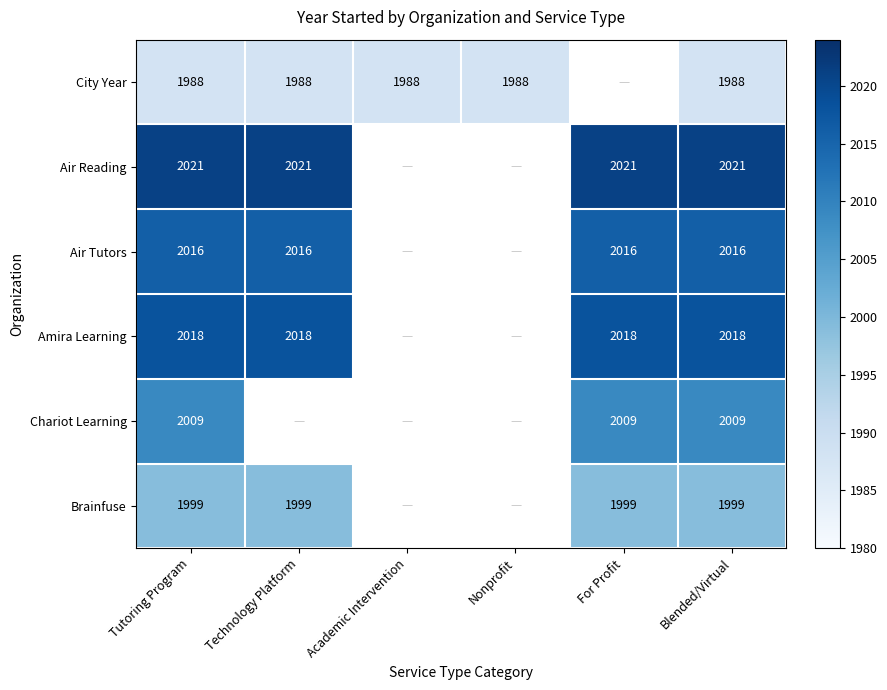

What is the difference between the highest and lowest values at Tutoring Program?

33